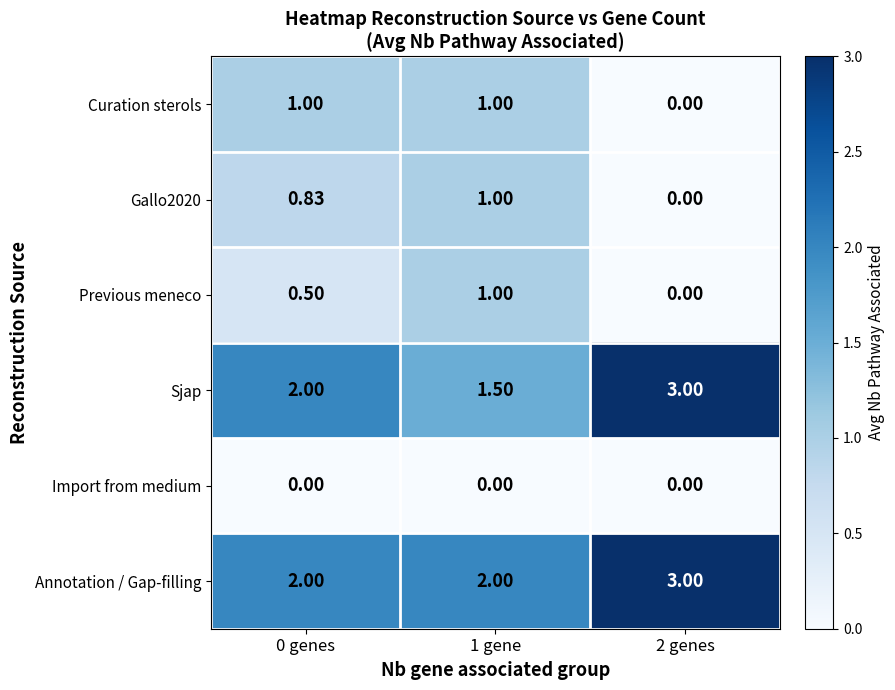

Which series has the largest total across all categories?

Annotation / Gap-filling